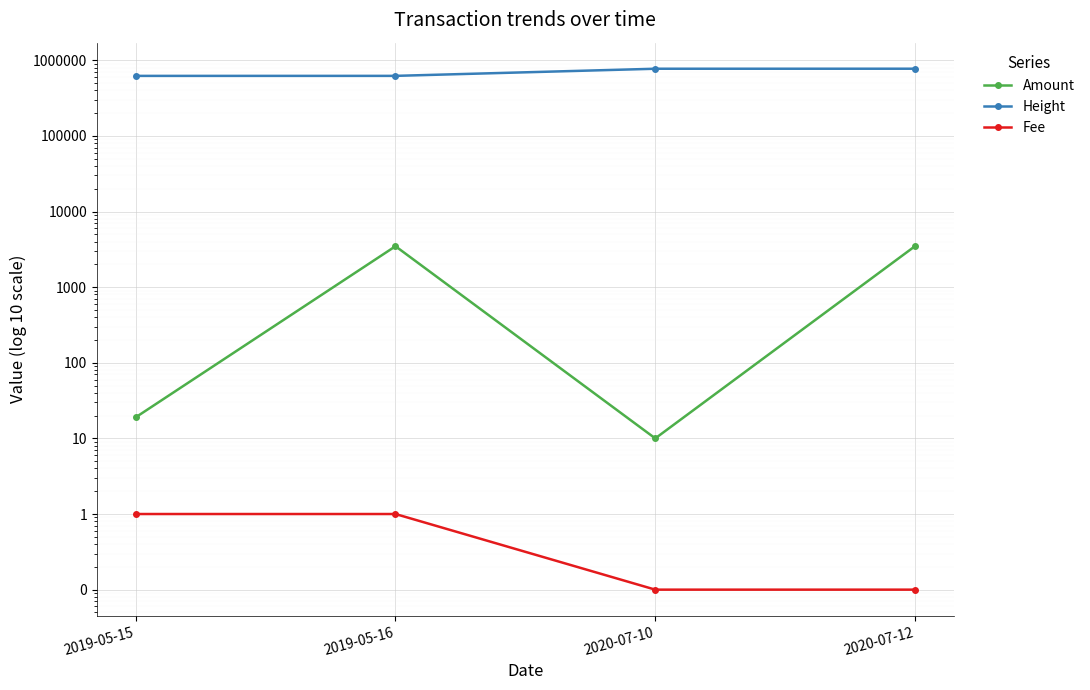

Which label corresponds to the largest value in the chart?

2020-07-12